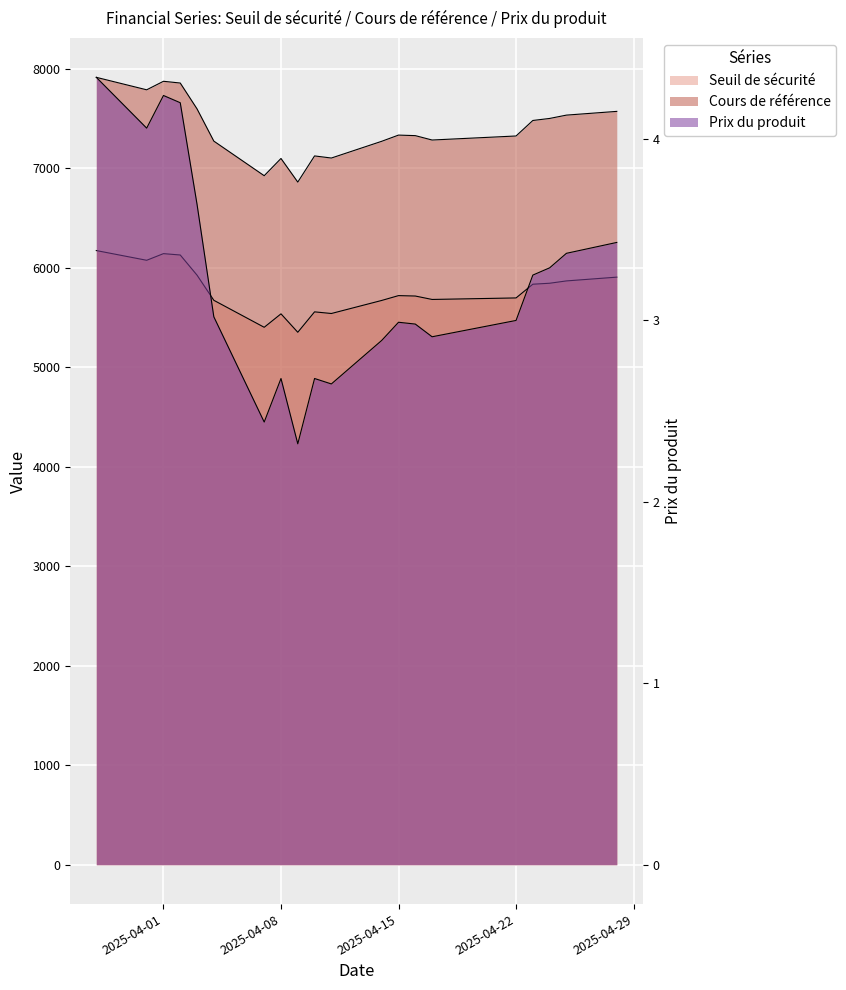

Rank the categories by Cours de référence value from highest to lowest.

2025-03-28, 2025-04-01, 2025-04-02, 2025-03-31, 2025-04-03, 2025-04-28, 2025-04-25, 2025-04-24, 2025-04-23, 2025-04-15, 2025-04-16, 2025-04-22, 2025-04-17, 2025-04-04, 2025-04-14, 2025-04-10, 2025-04-11, 2025-04-08, 2025-04-07, 2025-04-09